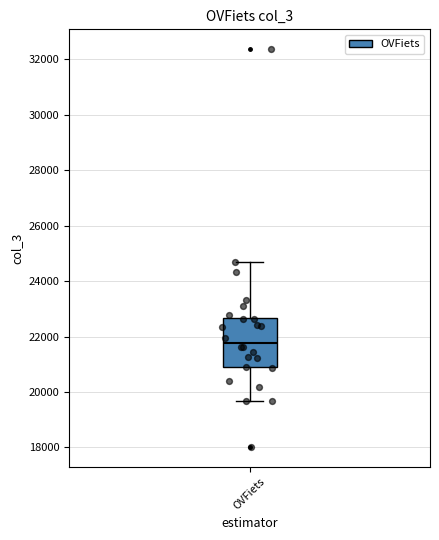

Read this box plot against the y-axis: the position of the median line, the range covered by the box, and the ends of both whiskers. The values are not printed on the chart, so give them approximately, as read against the axis.

median 21800, box 20800 to 22600, whiskers 19600 to 24600